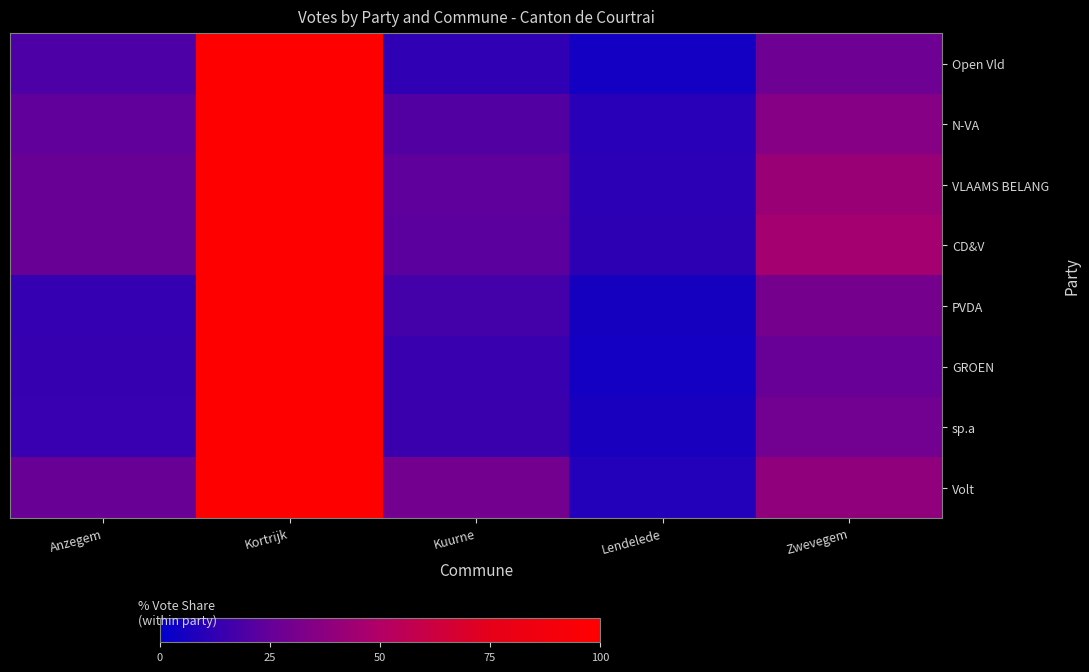

What is the minimum value shown in the chart?

4.8